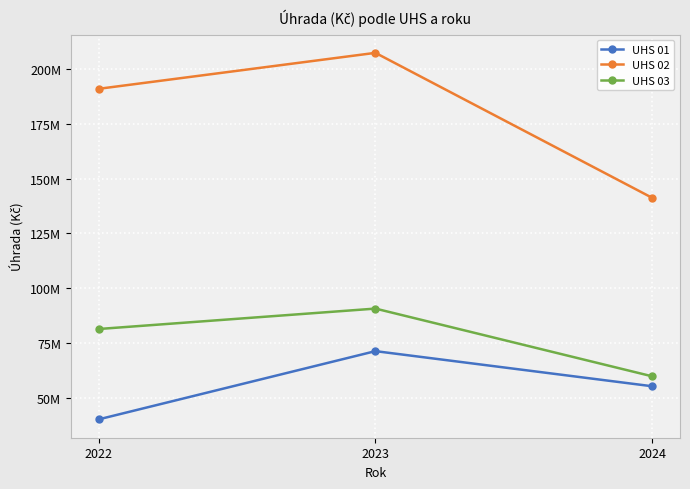

At which label does UHS 03 reach its peak?

2023